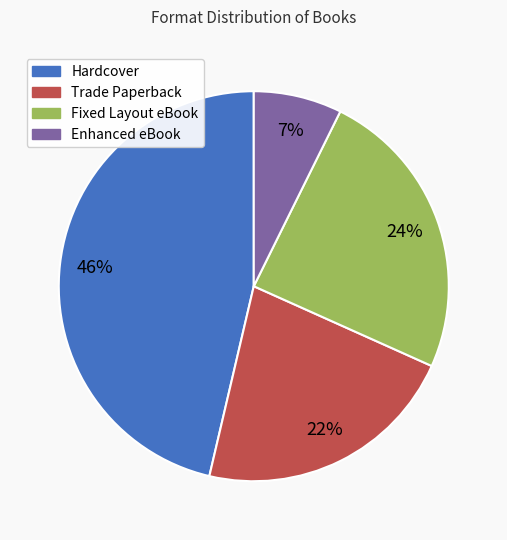

Which has a higher value, Fixed Layout eBook or Hardcover?

Hardcover